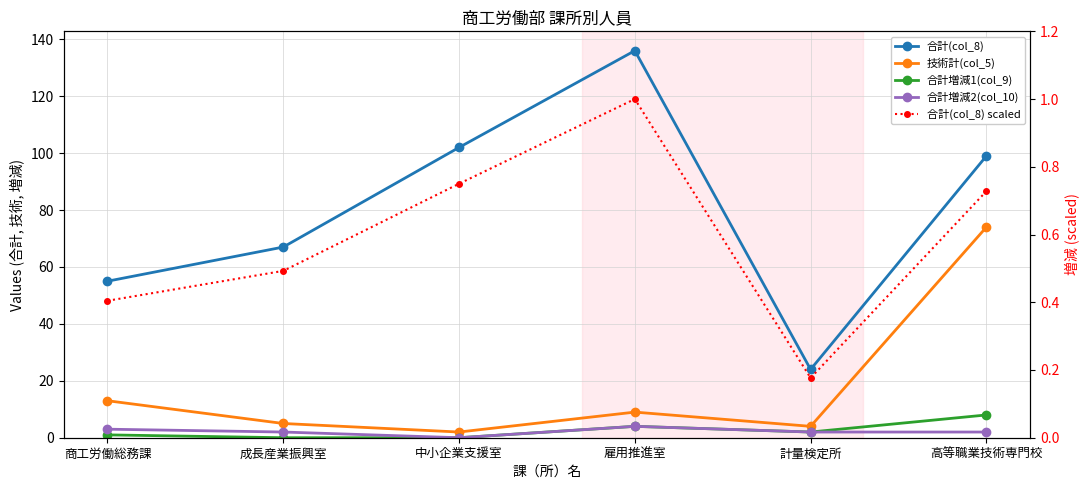

Which series changed the most between 商工労働総務課 and 中小企業支援室?

合計(col_8)